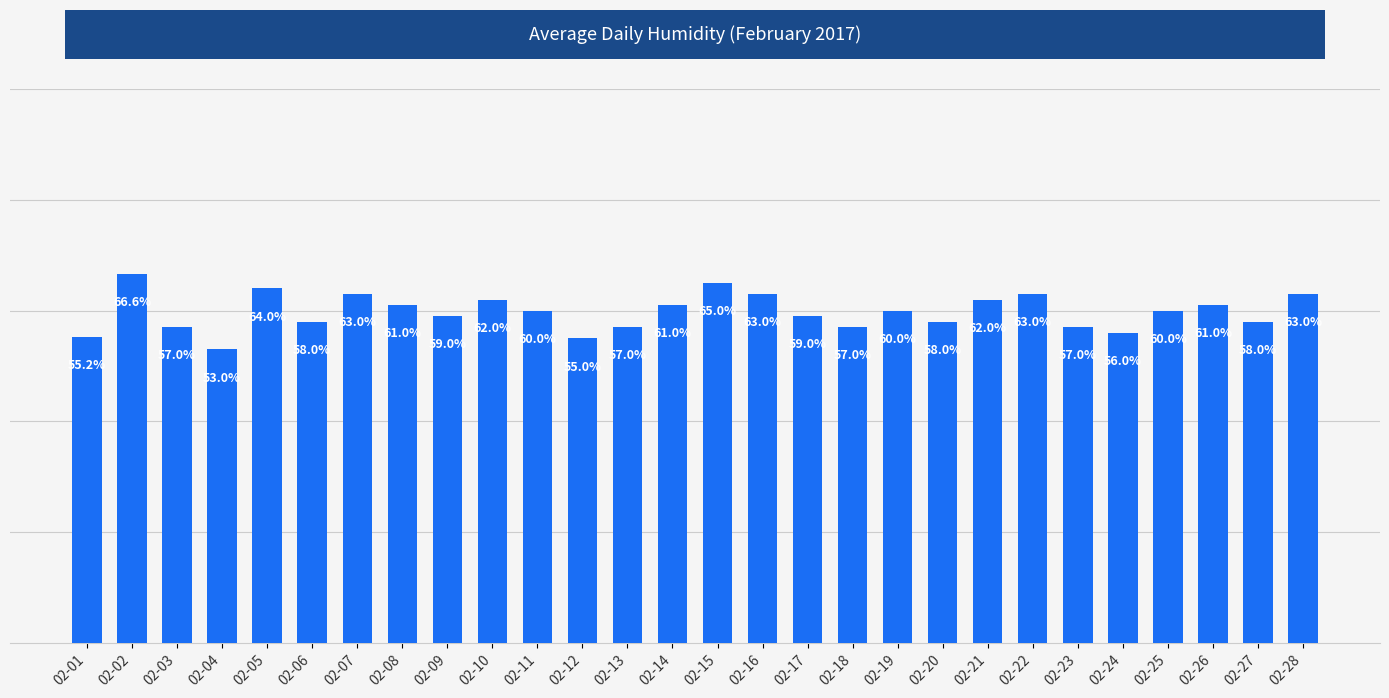

Which has a higher value, 02-26 or 02-03?

02-26